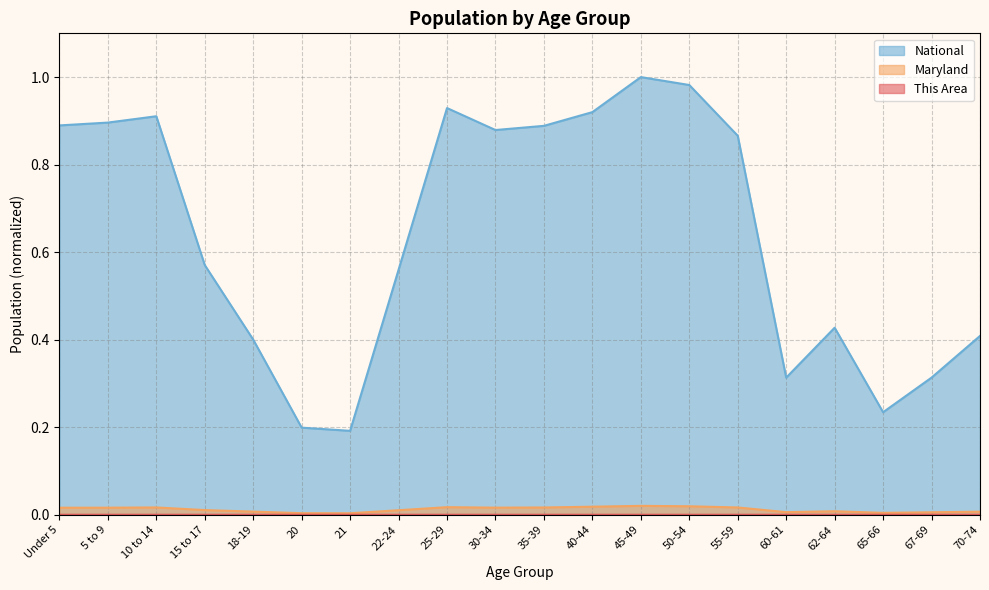

What position from the right is 20?

15